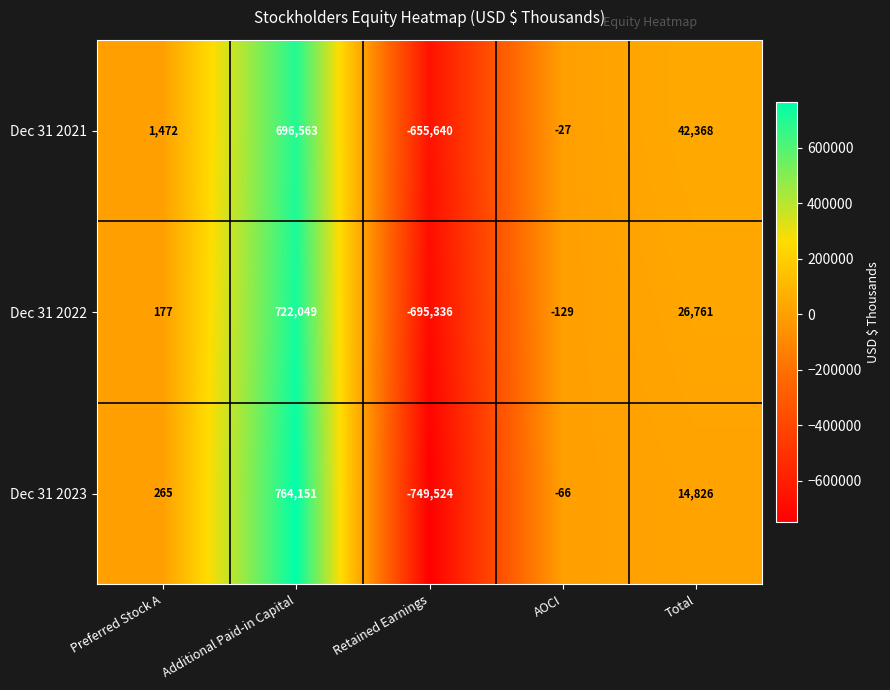

At which category does the chart reach its peak across all series?

Additional Paid-in Capital